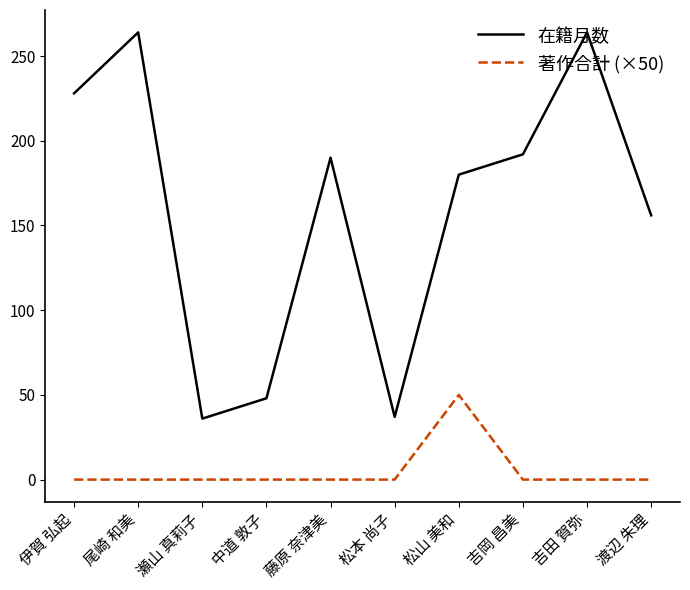

Which series has the largest total across all categories?

在籍月数